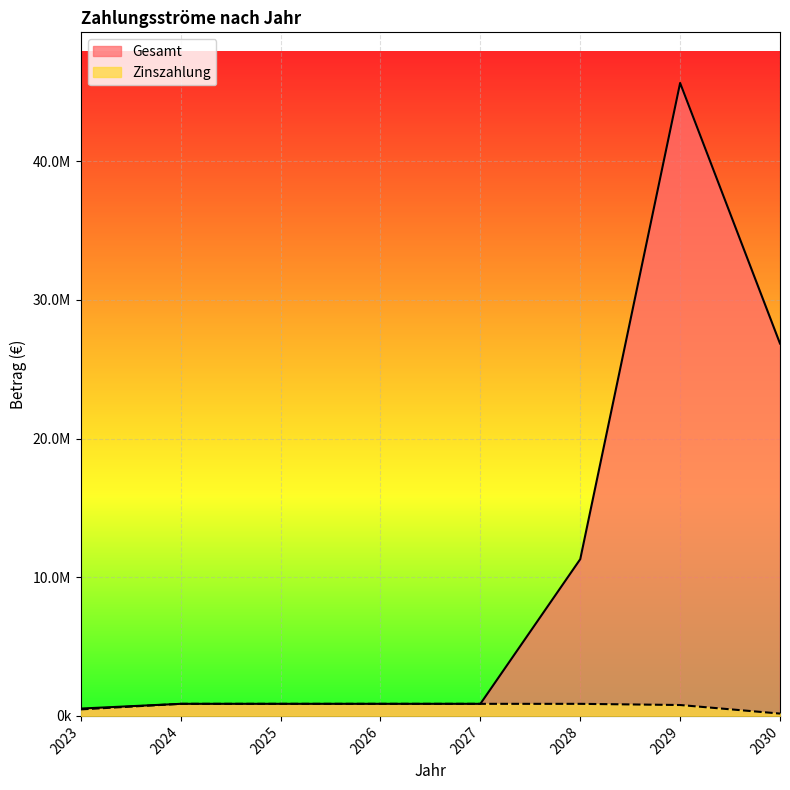

Which series changed the most between 2025 and 2026?

Gesamt